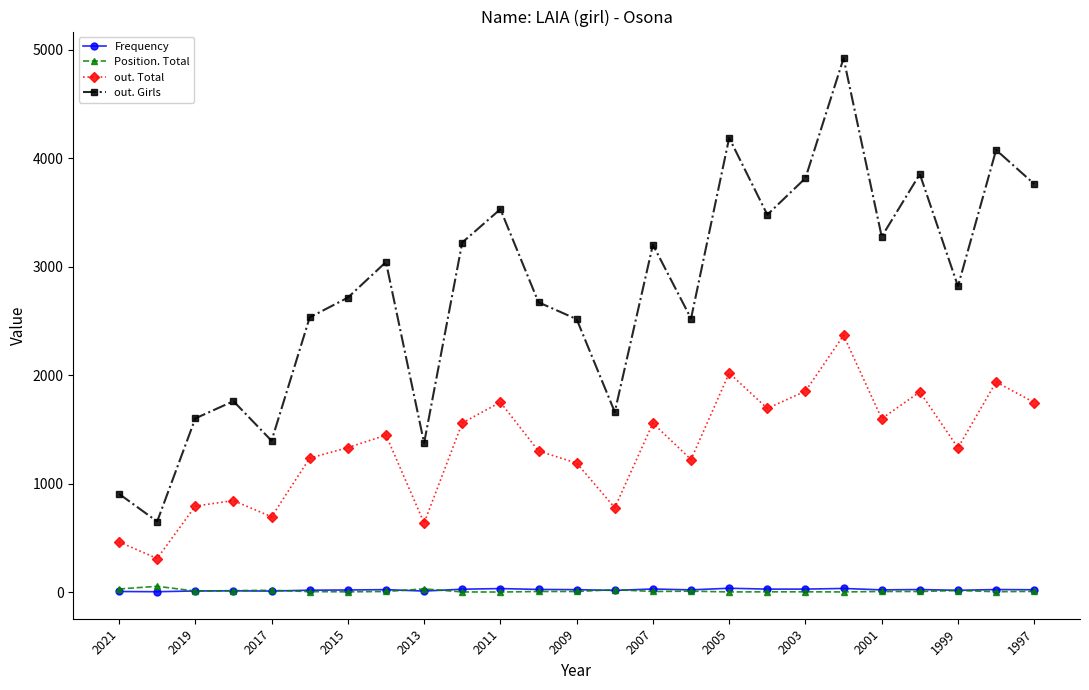

True or false: Frequency has more than 2 interior local peaks.

True